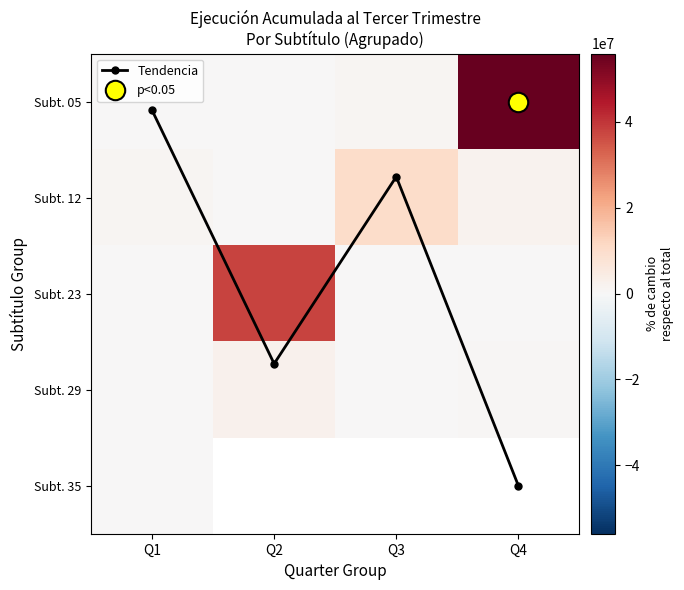

The Tendencia series shows 2.7 at Q2. True or false?

True